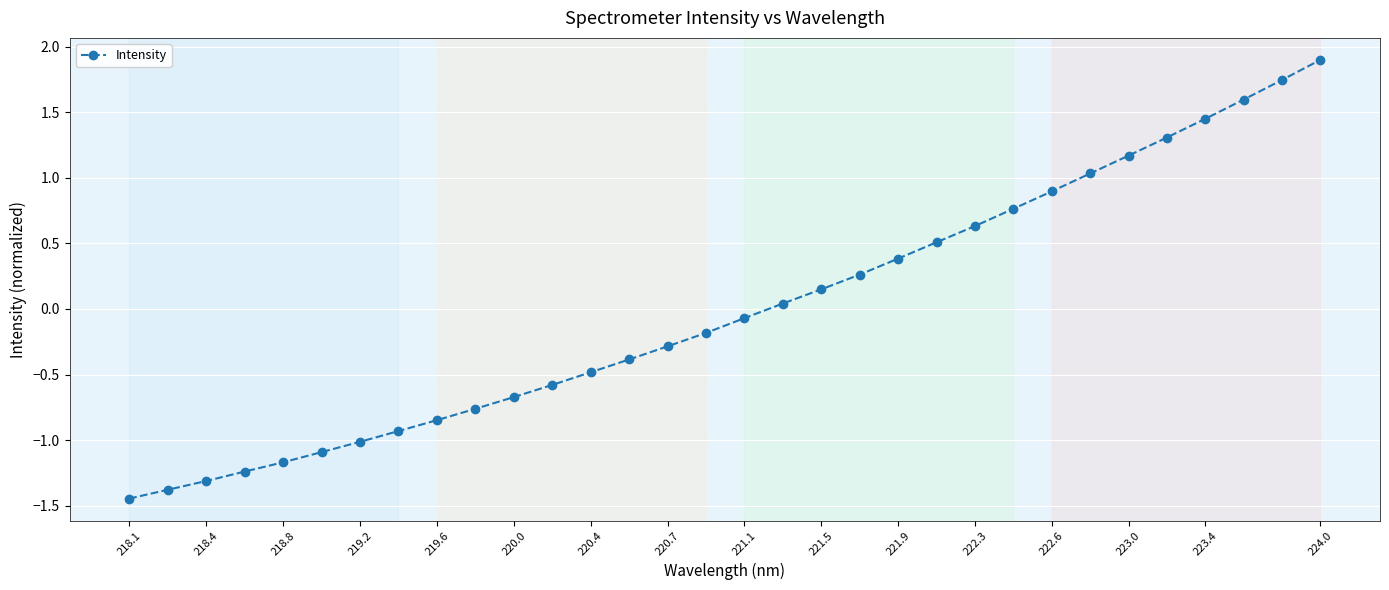

What is the maximum value shown in the chart?

1.9